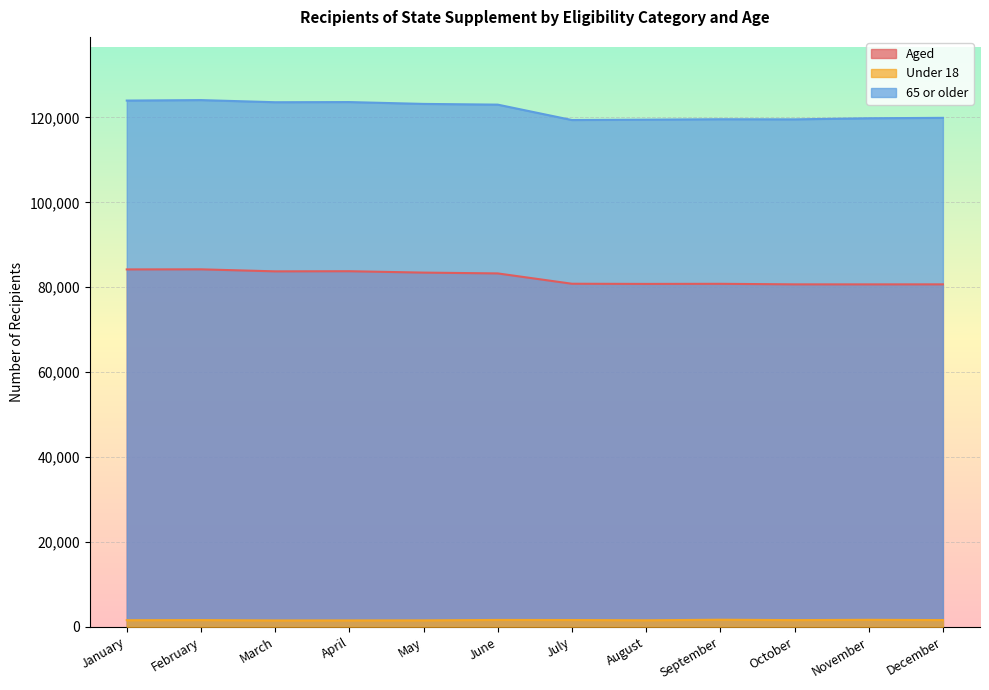

How many lines are shown in the chart?

3